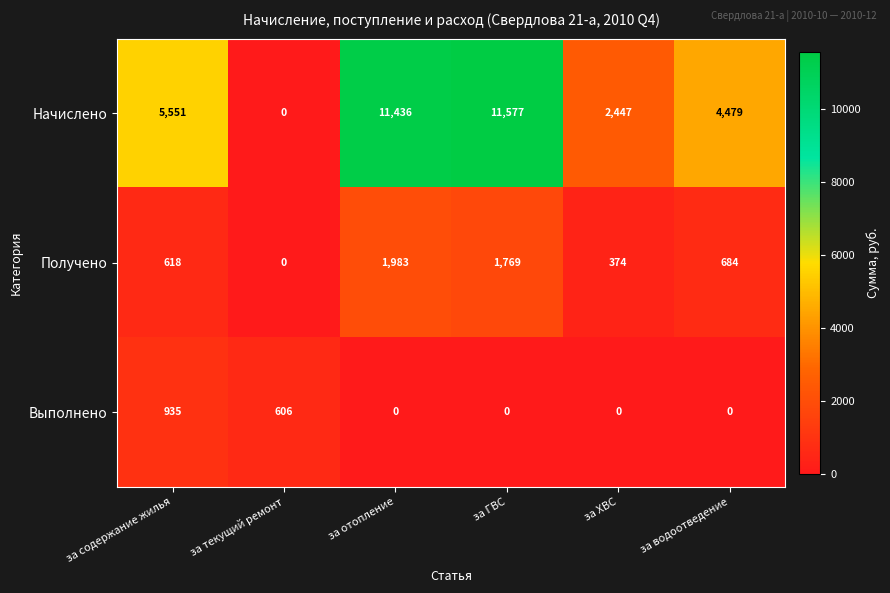

Which series has the largest total across all categories?

Начислено